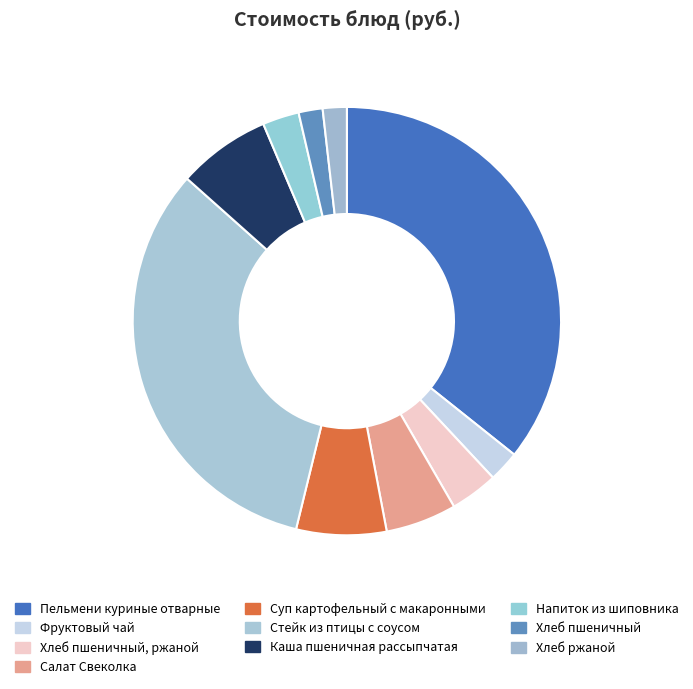

How many segments does this pie chart have?

10